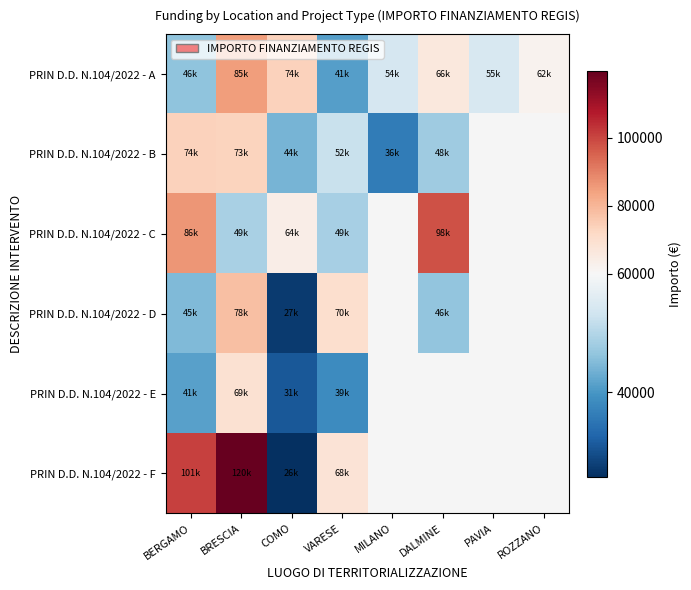

Where does the PRIN D.D. N.104/2022 - D series first go above 77926?

BRESCIA